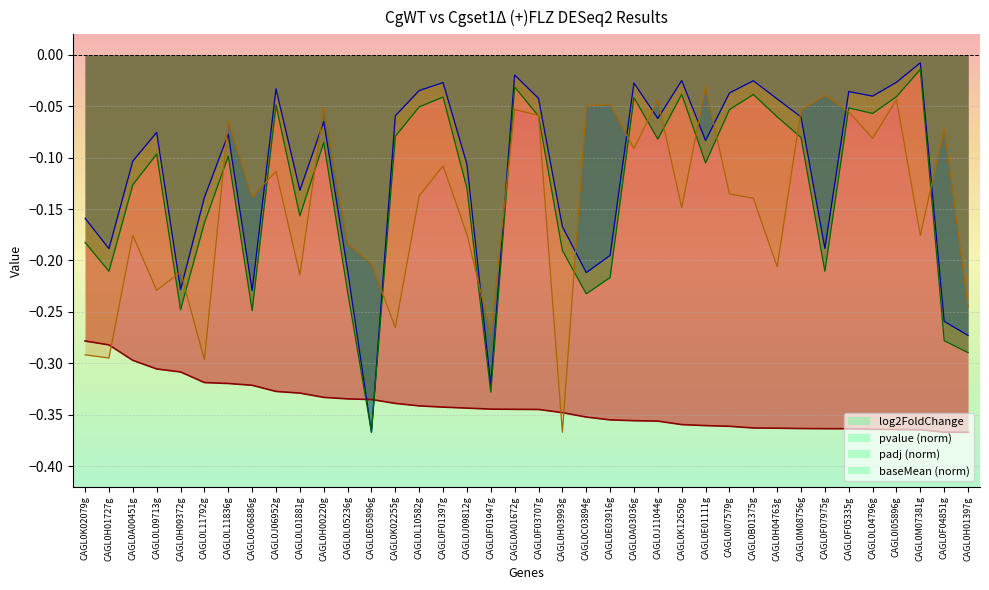

What is the lowest value of the log2FoldChange series?

-0.4